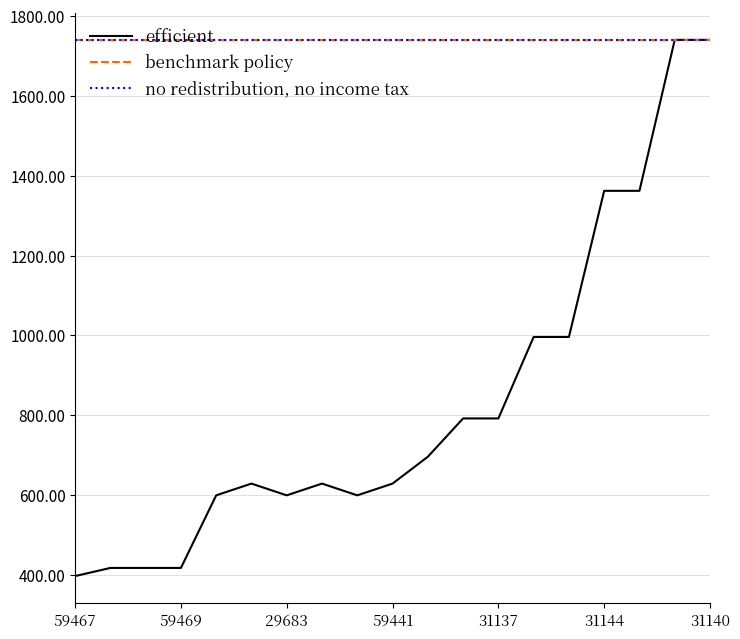

Does the chart have visible grid lines?

Yes